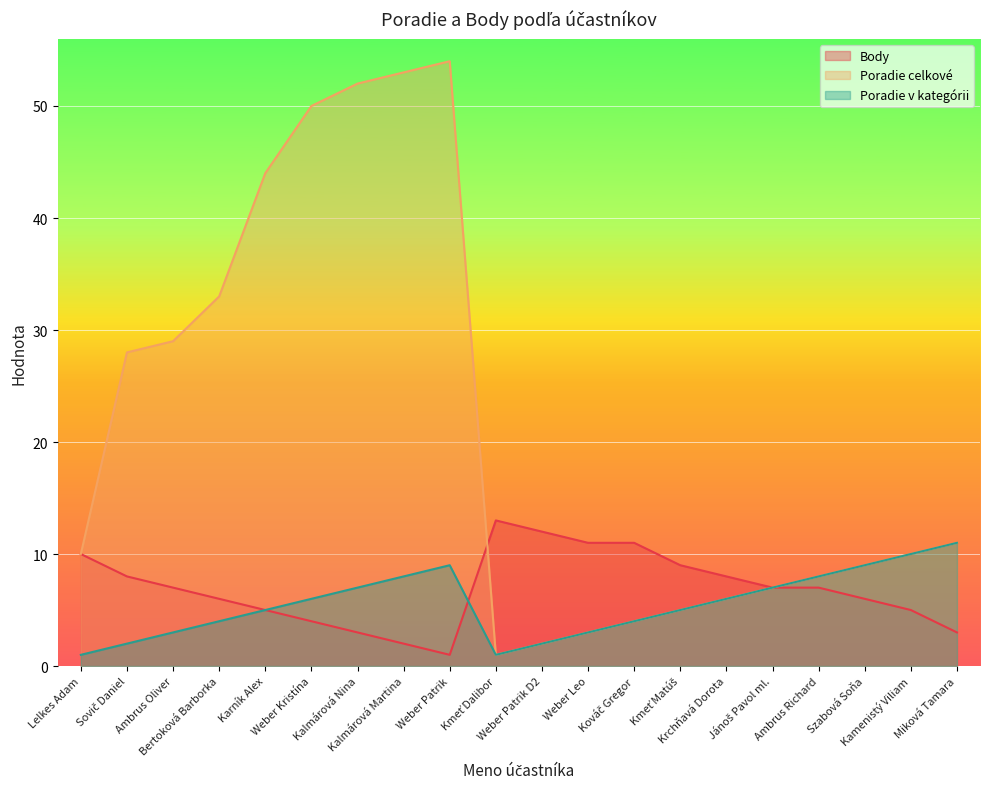

Is it true that Poradie v kategórii equals 20 at Miková Tamara?

False